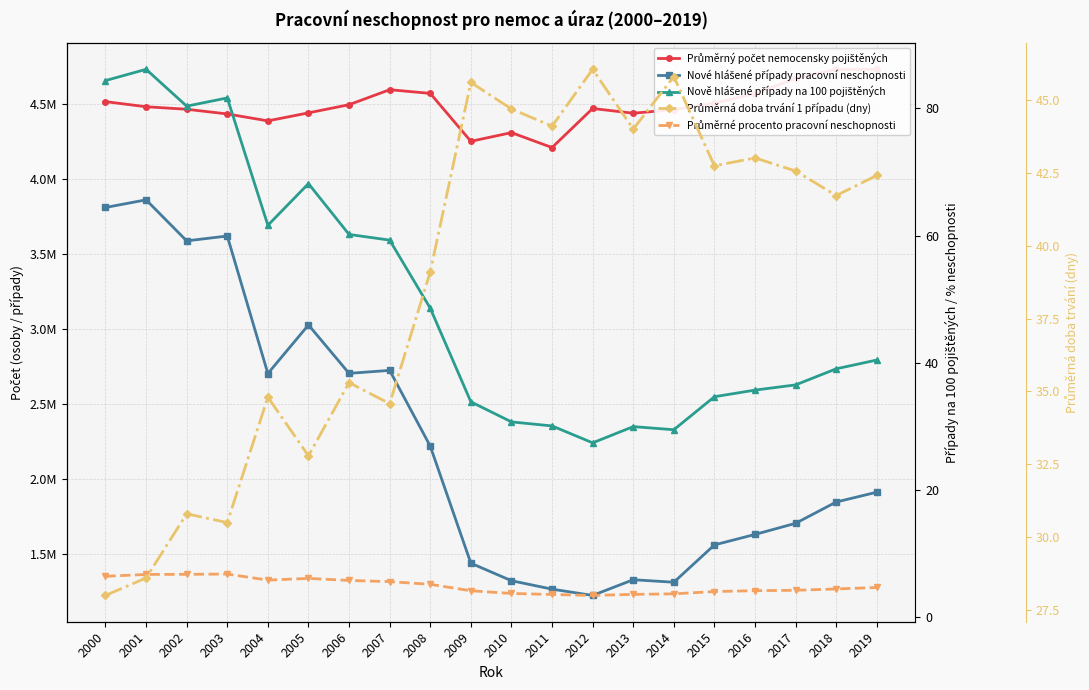

What is the average value of the Nové hlášené případy pracovní neschopnosti series?

2242701.2